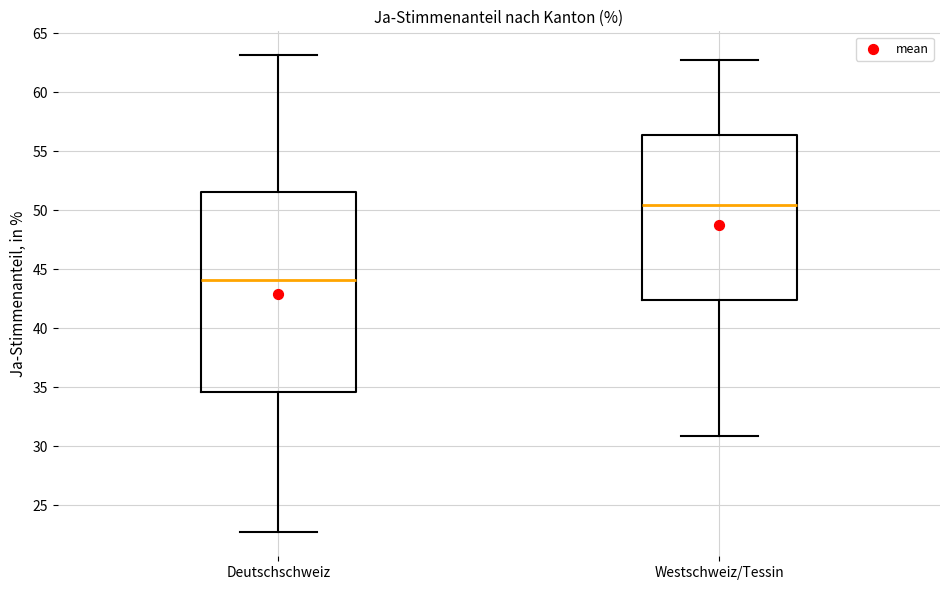

Reading left to right, read every box against the y-axis: the position of its median line, the range the box covers, and the ends of its whiskers. The values are not printed on the chart, so give them approximately, as read against the axis.

Deutschschweiz: median 44.0, box 34.5 to 51.5, whiskers 22.5 to 63.0
Westschweiz/Tessin: median 50.5, box 42.5 to 56.5, whiskers 31.0 to 63.0